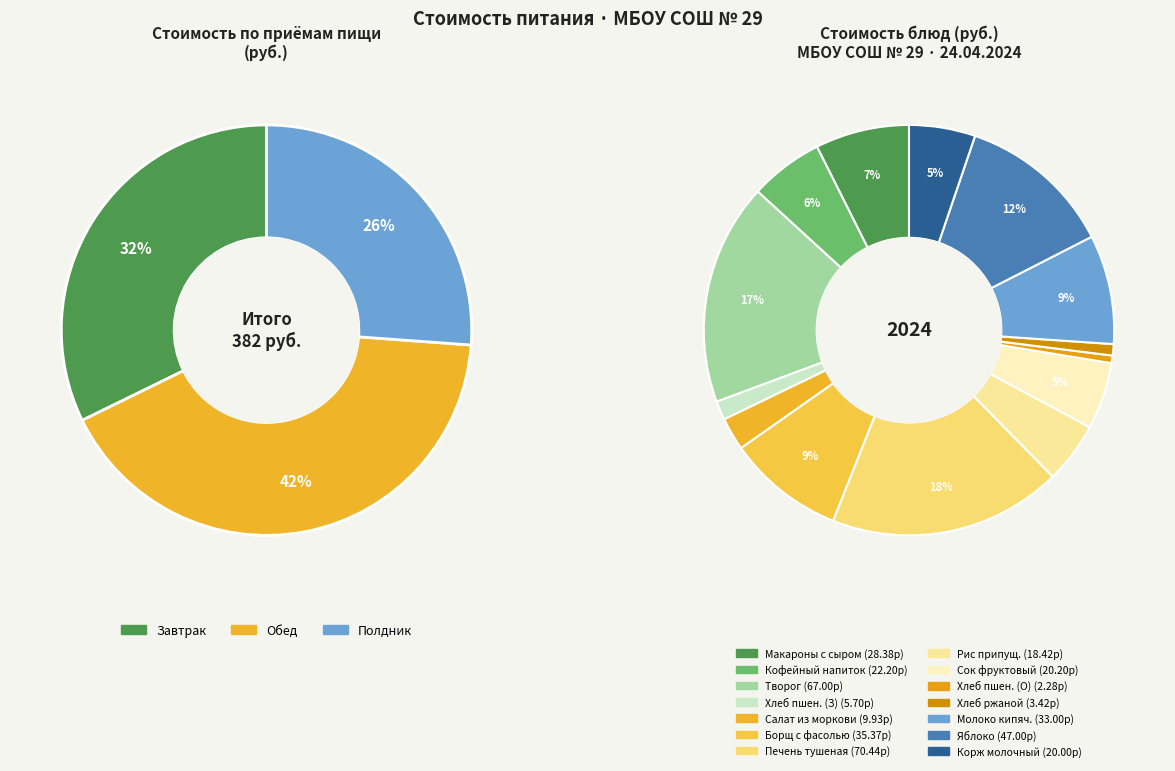

What is the largest slice in the pie chart?

Печень тушеная в соусе